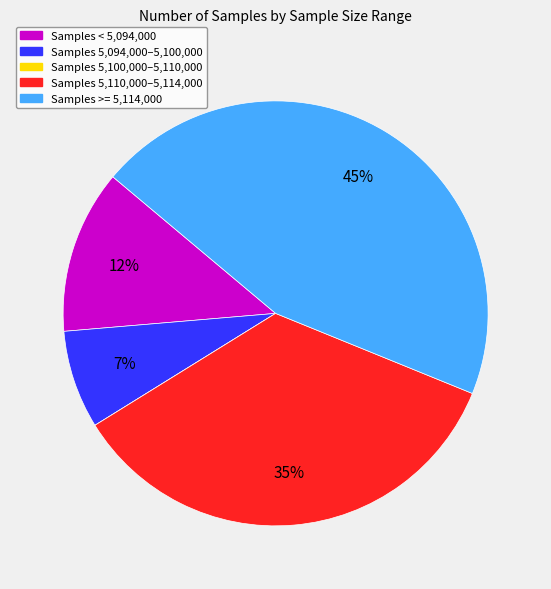

Is there any slice that represents more than half of the pie?

No